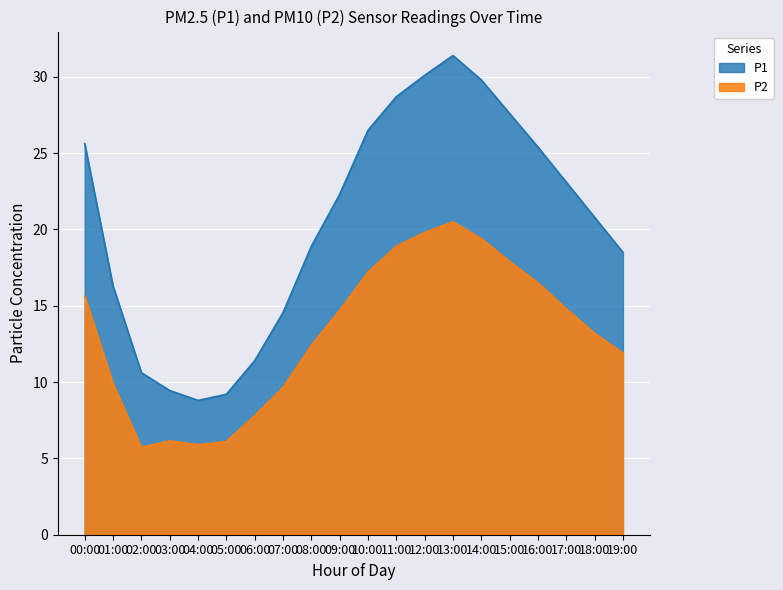

How many distinct data groups are displayed?

2